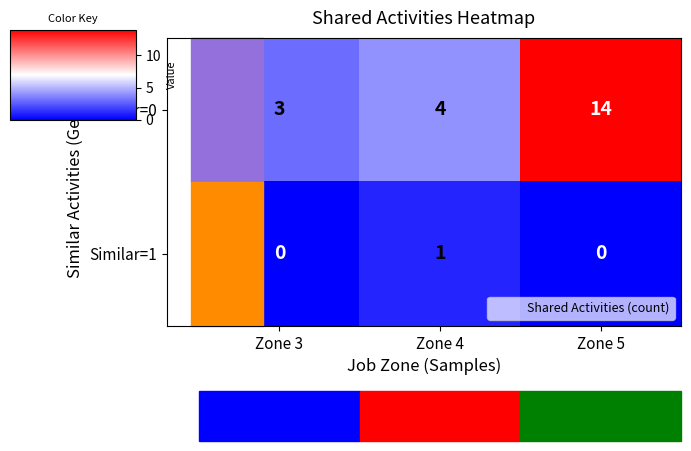

How many distinct data groups are displayed?

2